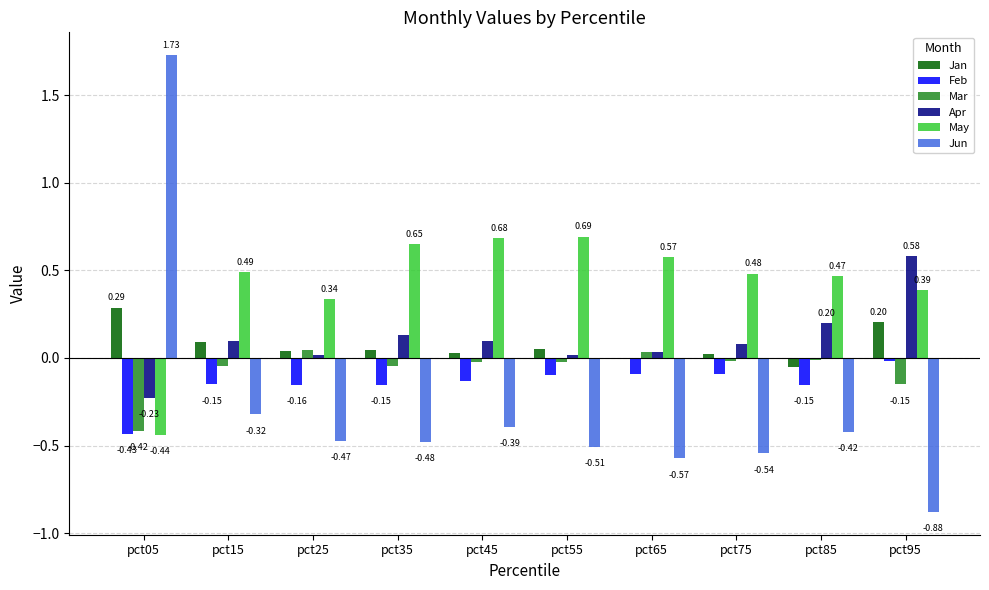

Between pct05 and pct45, which series saw the biggest shift?

Jun